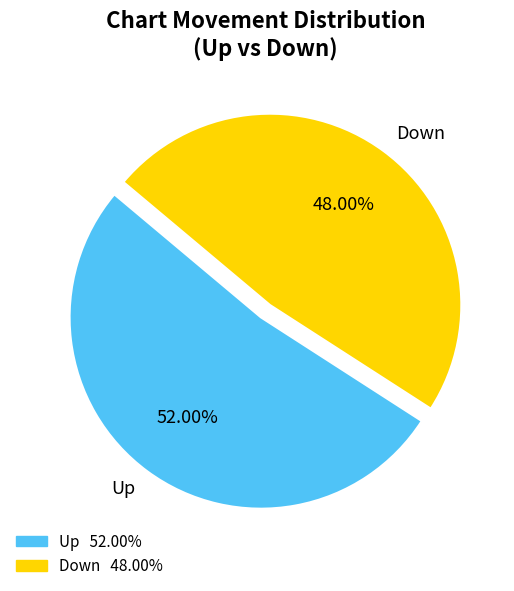

Is there any slice that represents more than half of the pie?

Yes